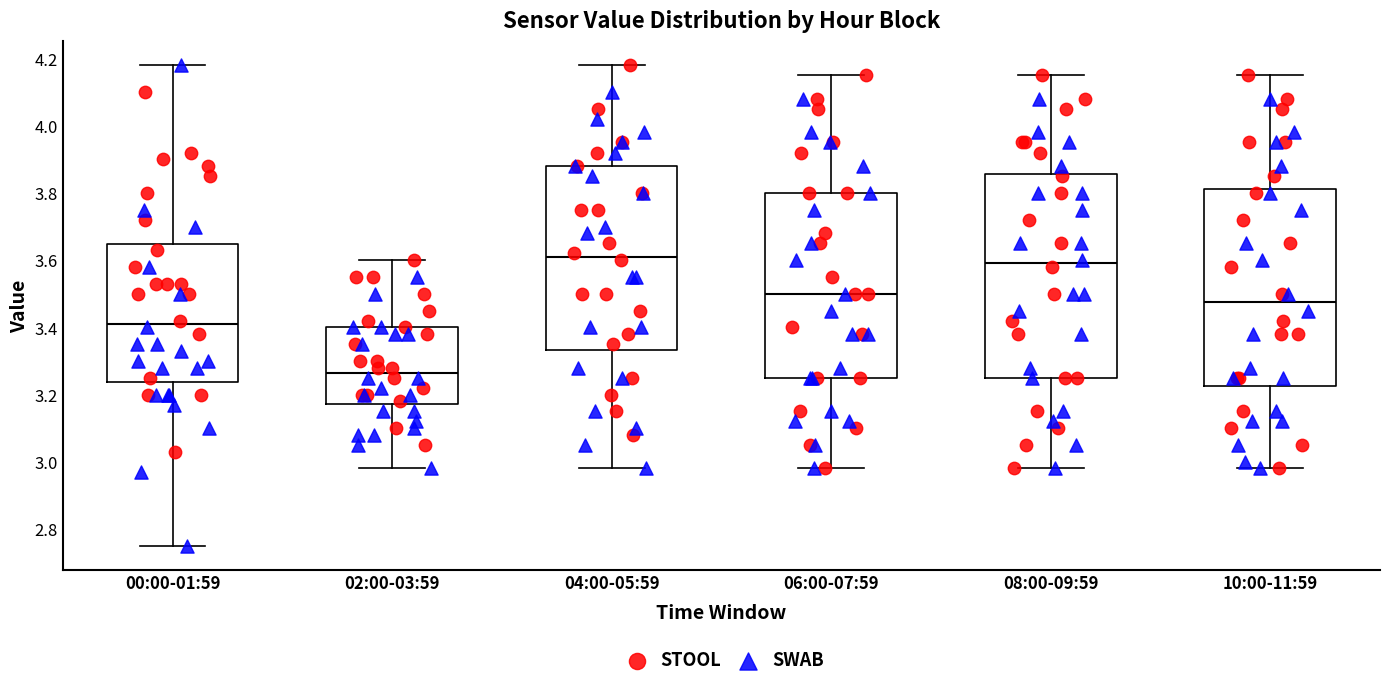

Reading left to right, transcribe this box plot: for each box, give where its median line is, the range the box spans, and where its two whiskers end, as read against the y-axis. The values are not printed on the chart, so give them approximately, as read against the axis.

00:00-01:59: median 3.42, box 3.24 to 3.64, whiskers 2.76 to 4.18
02:00-03:59: median 3.26, box 3.18 to 3.40, whiskers 2.98 to 3.60
04:00-05:59: median 3.62, box 3.34 to 3.88, whiskers 2.98 to 4.18
06:00-07:59: median 3.50, box 3.26 to 3.80, whiskers 2.98 to 4.16
08:00-09:59: median 3.60, box 3.26 to 3.86, whiskers 2.98 to 4.16
10:00-11:59: median 3.48, box 3.22 to 3.82, whiskers 2.98 to 4.16